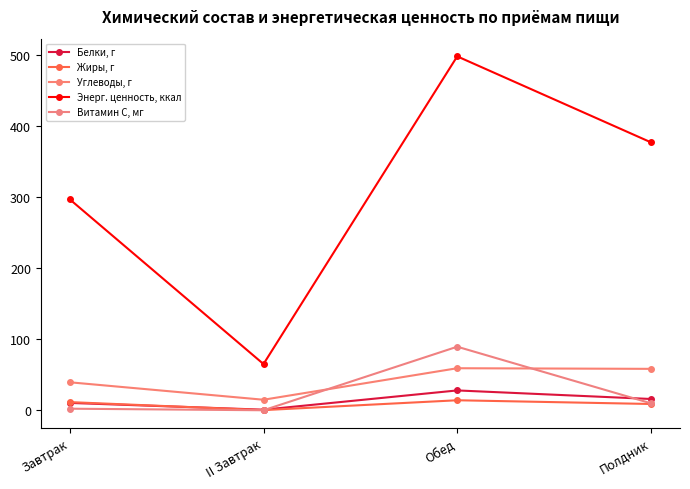

Reading left to right, transcribe all the data shown in this chart.

Белки, г: 10.3	0.8	27.9	15.8
Жиры, г: 11.5	0.2	14.1	8.8
Углеводы, г: 39.3	14.8	59.1	58.2
Энерг. ценность, ккал: 296.6	65.0	497.7	376.8
Витамин С, мг: 2.2	0.0	89.4	9.8